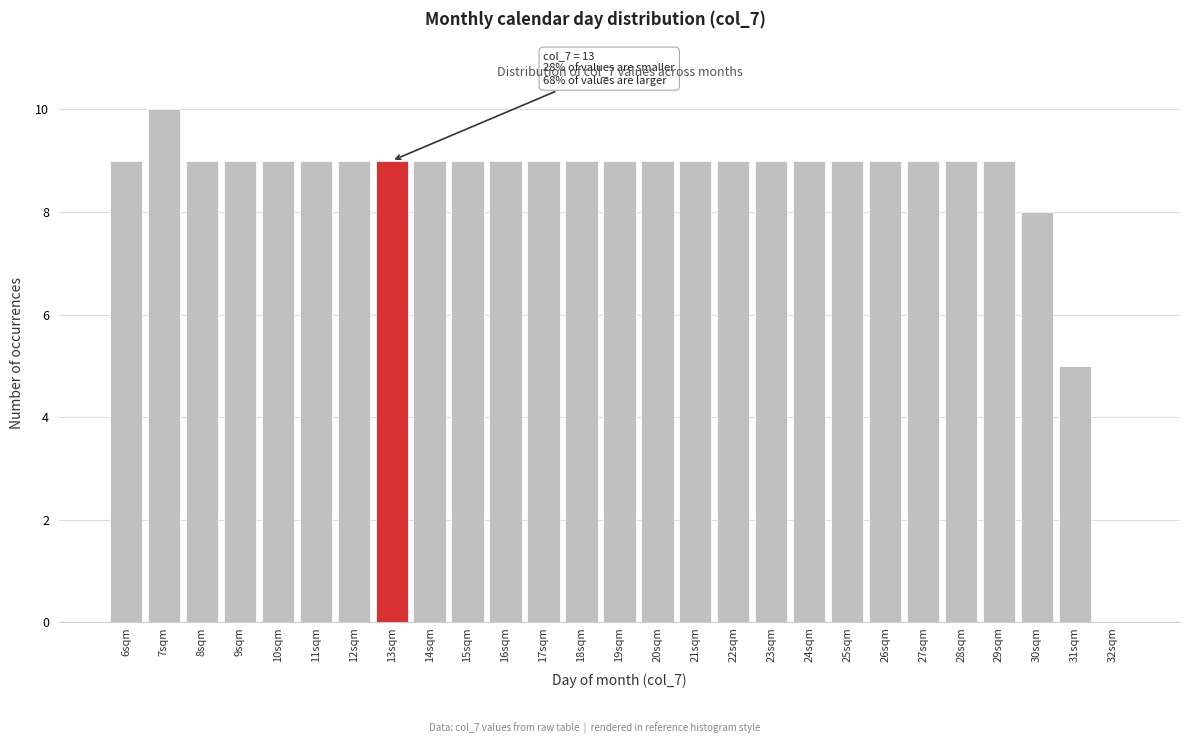

Which range on the x-axis has the tallest bar?

6.5 to 7.5